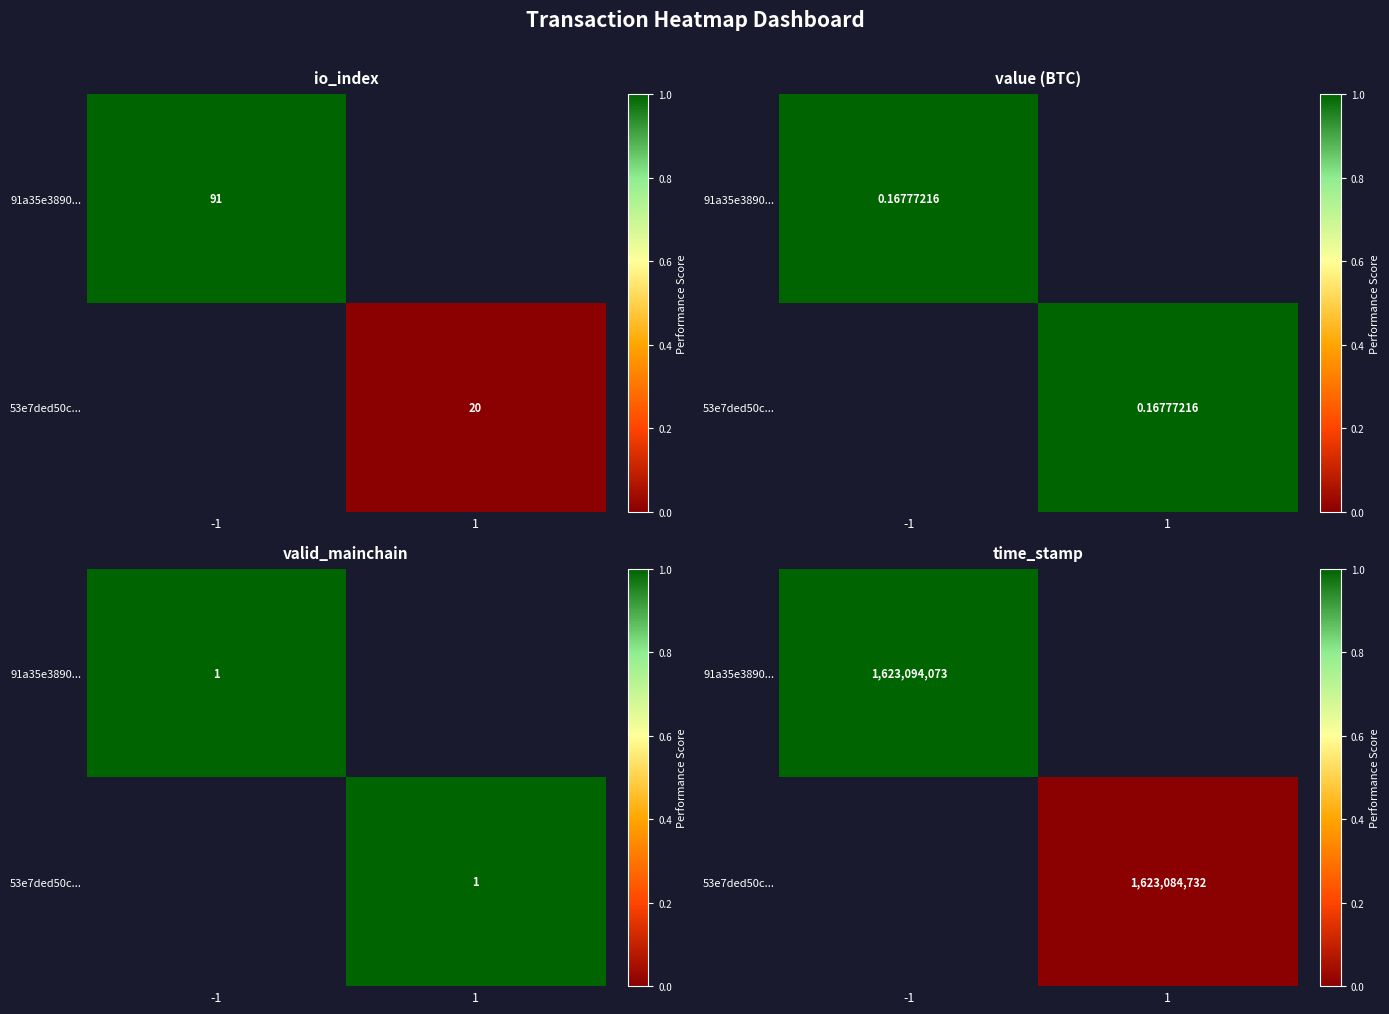

Where is 91a35e3890... nearest to the value 1?

-1